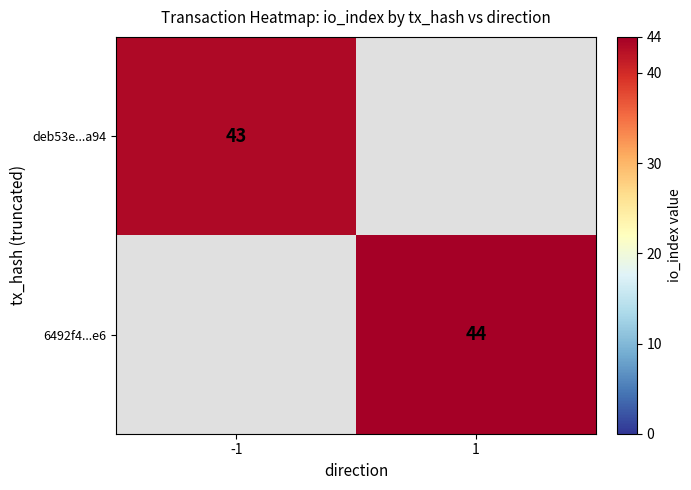

The deb53e...a94 series shows 23 at -1. True or false?

False